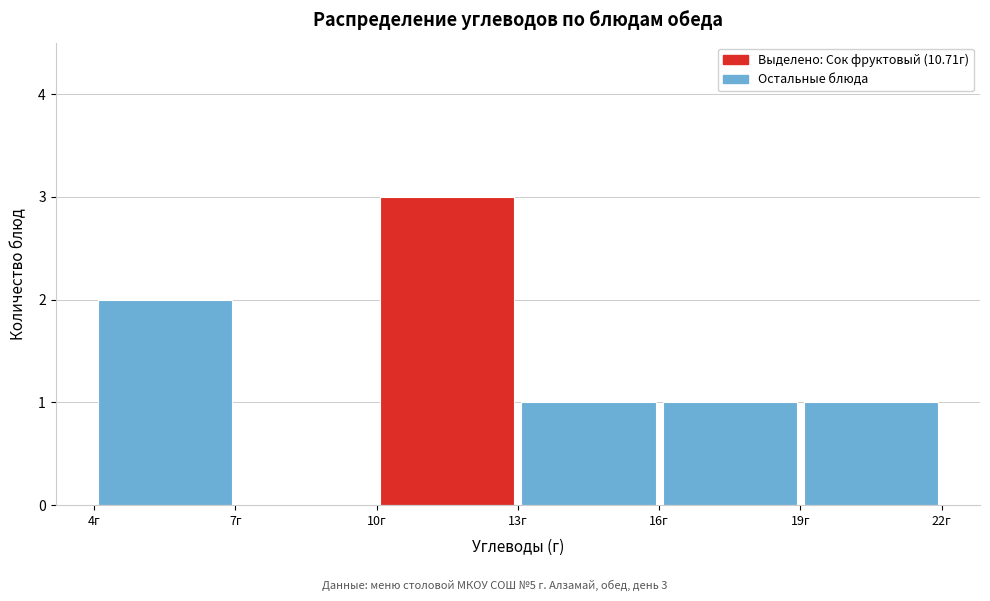

Over which range of the x-axis is the bar tallest?

10 to 13